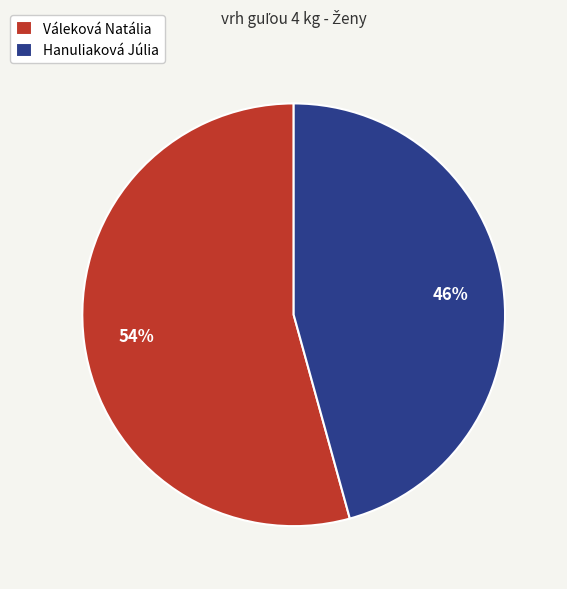

Is it true that Váleková Natália is 46% of the pie?

False